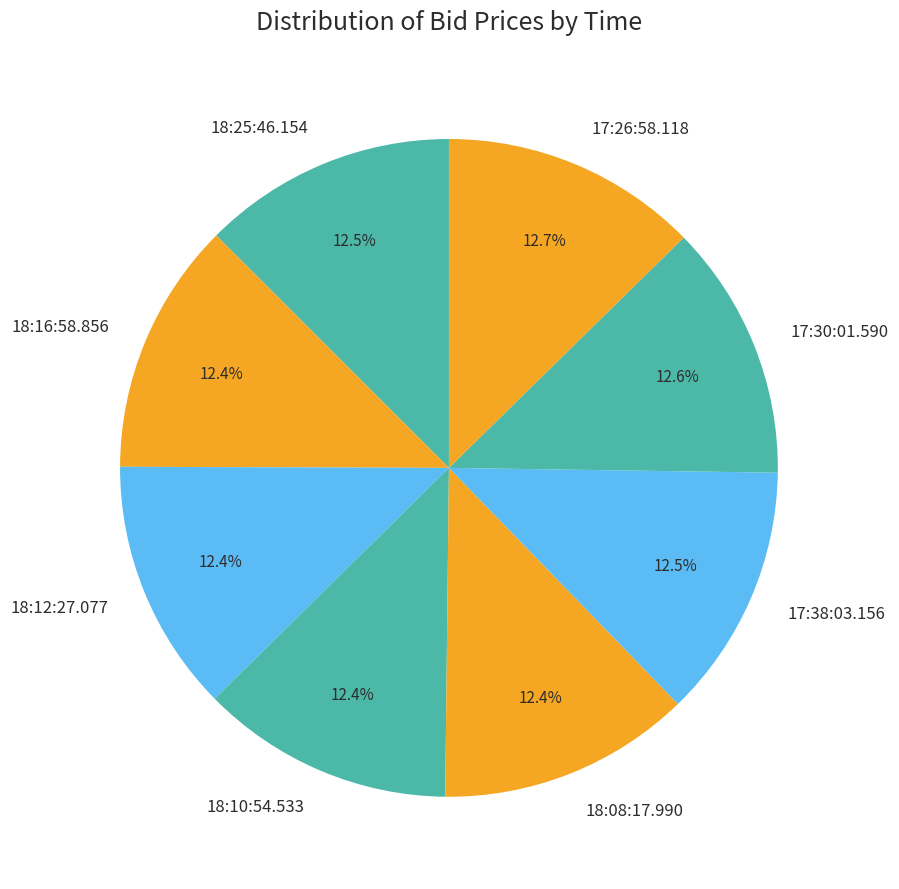

What portion of the pie excludes 18:16:58.856?

87.6%